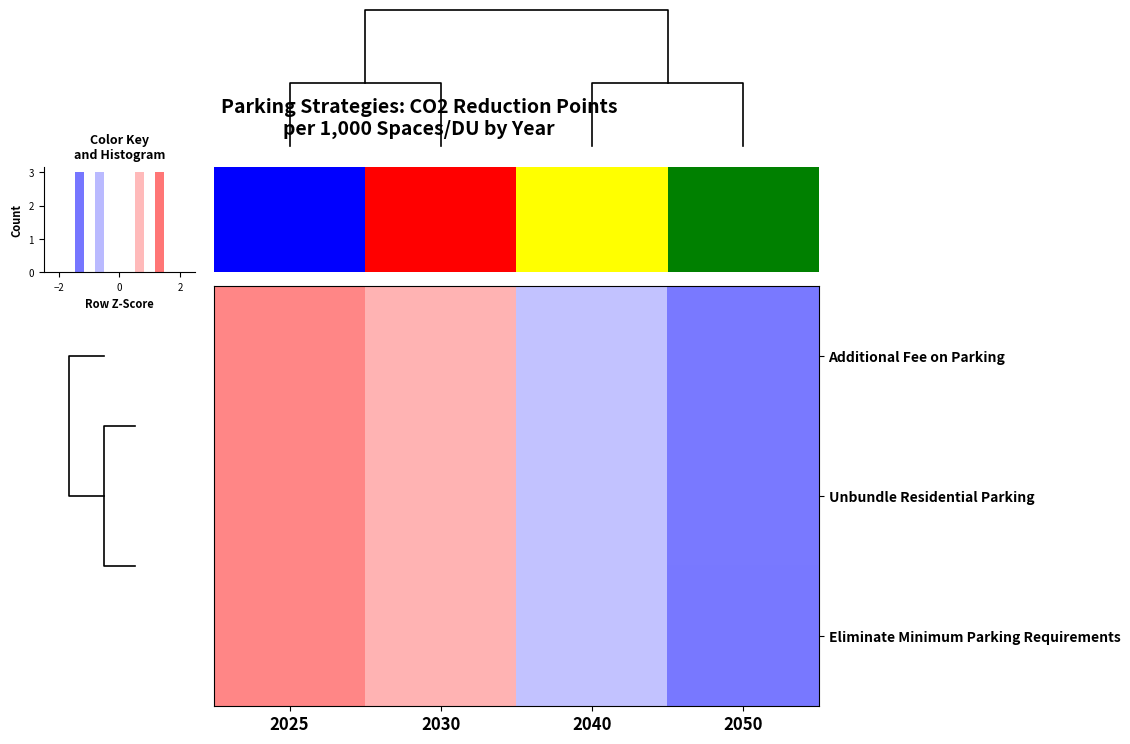

Is it true that row_0 equals 1.9 at −2?

False